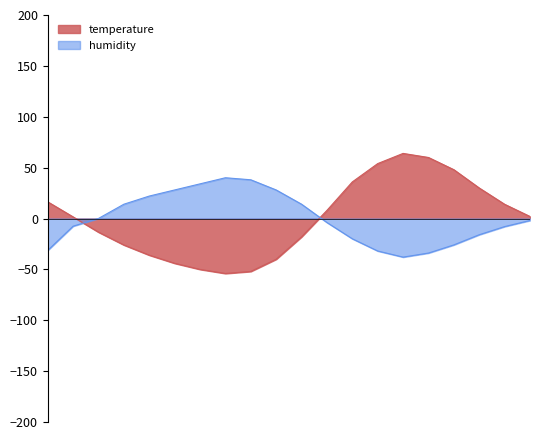

What is the lowest value of the temperature series?

-54.0